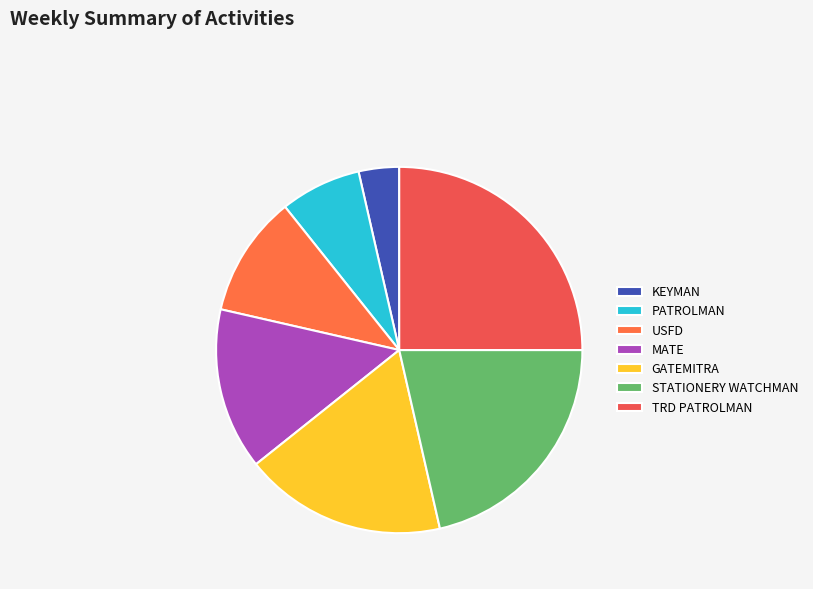

Which has a higher value, KEYMAN or TRD PATROLMAN?

TRD PATROLMAN